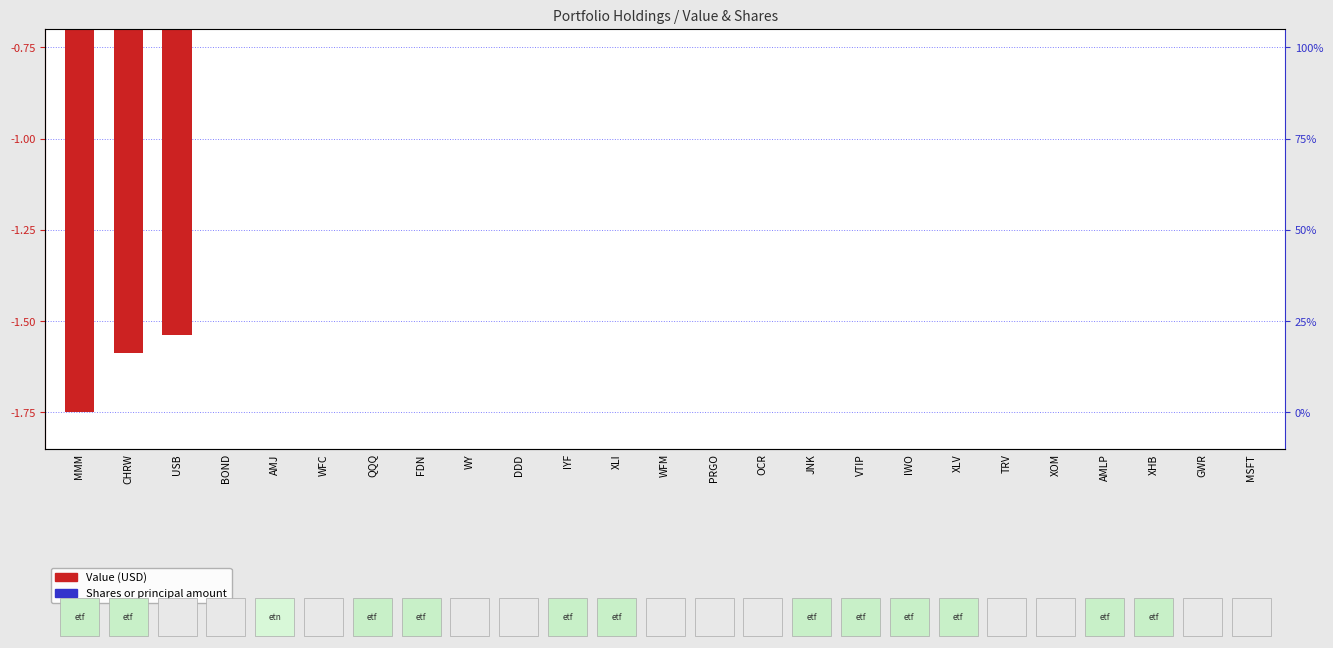

List the labels in order of Shares or principal amount value, smallest first.

USB, CHRW, AMLP, MMM, WY, AMJ, WFC, JNK, XHB, XLI, VTIP, FDN, WFM, MSFT, OCR, BOND, XLV, QQQ, IYF, DDD, TRV, XOM, GWR, PRGO, IWO